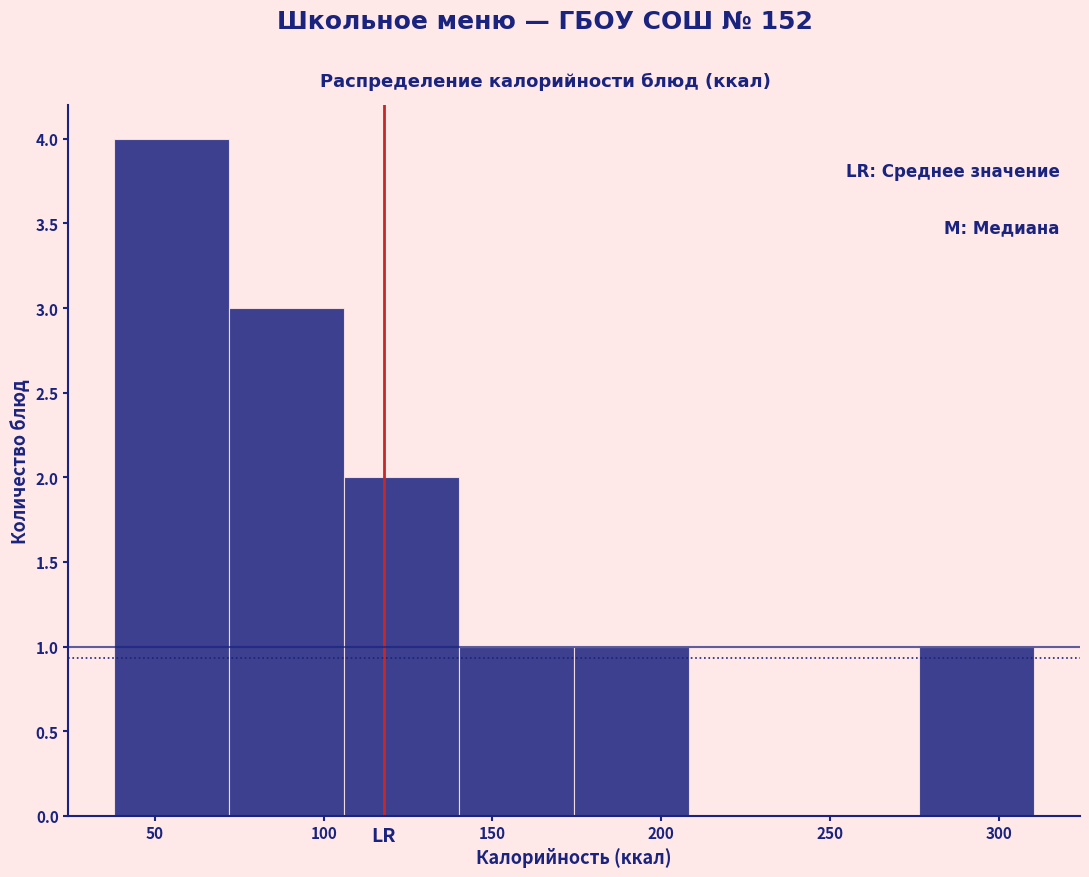

Reading left to right, list every bar in this chart as the range it spans on the x-axis followed by its height. Neither the bar edges nor the heights are printed on the chart, so give them approximately, as read against the axes.

40 to 70: 4
70 to 105: 3
105 to 140: 2
140 to 175: 1
175 to 210: 1
210 to 240: 0
240 to 275: 0
275 to 310: 1